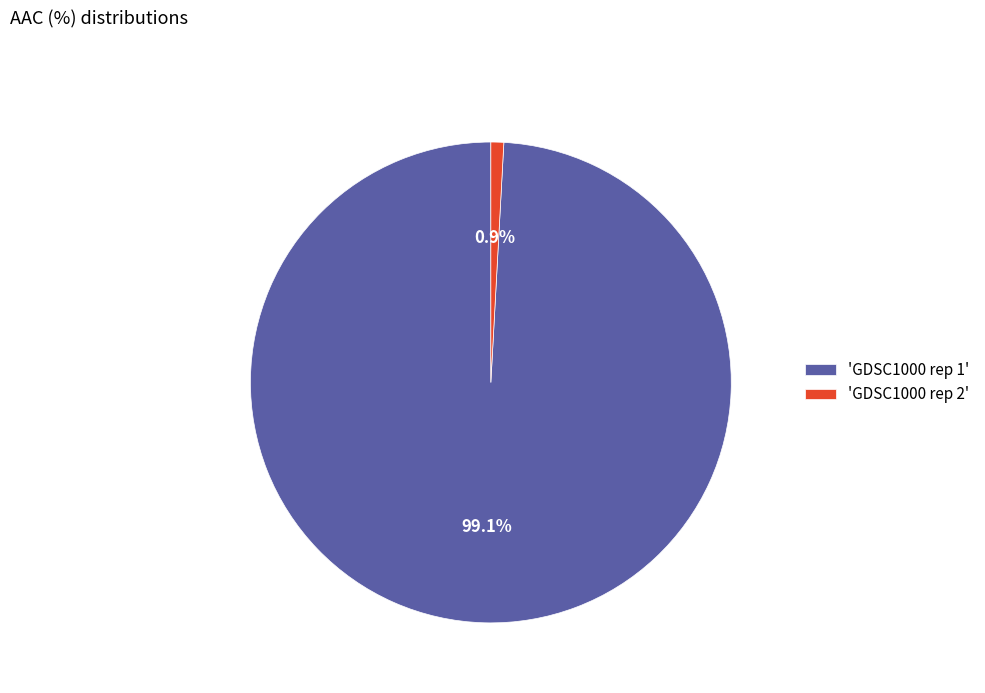

What percentage do 'GDSC1000 rep 1' and 'GDSC1000 rep 2' together represent?

100.0%